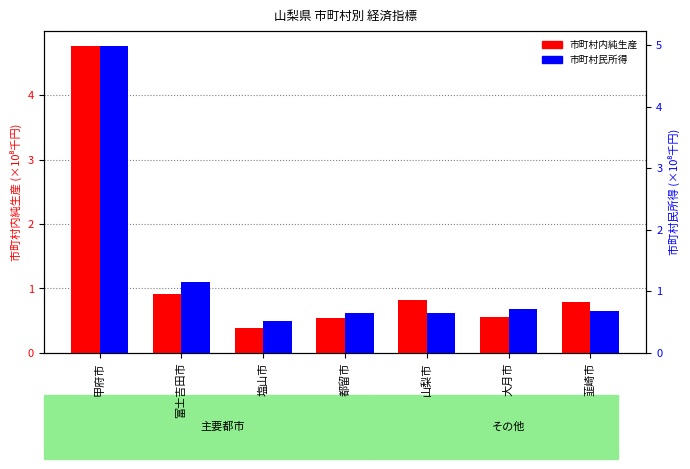

At 塩山市, list the series in order from smallest to largest.

市町村内純生産, 市町村民所得